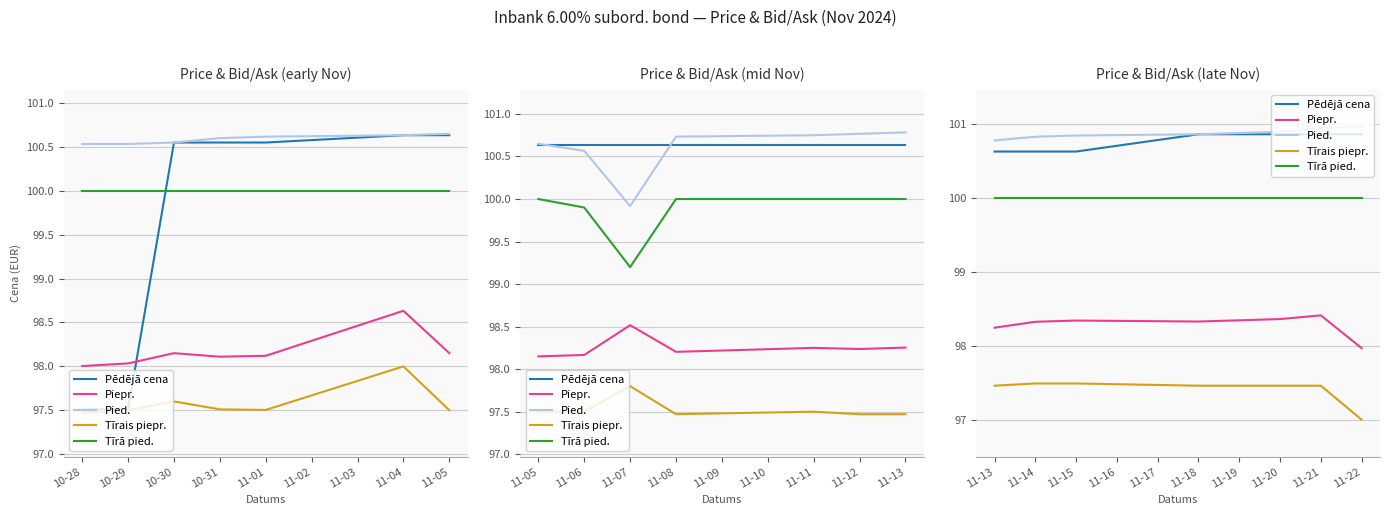

What is the lowest value of the Tīrais piepr. series?

97.0